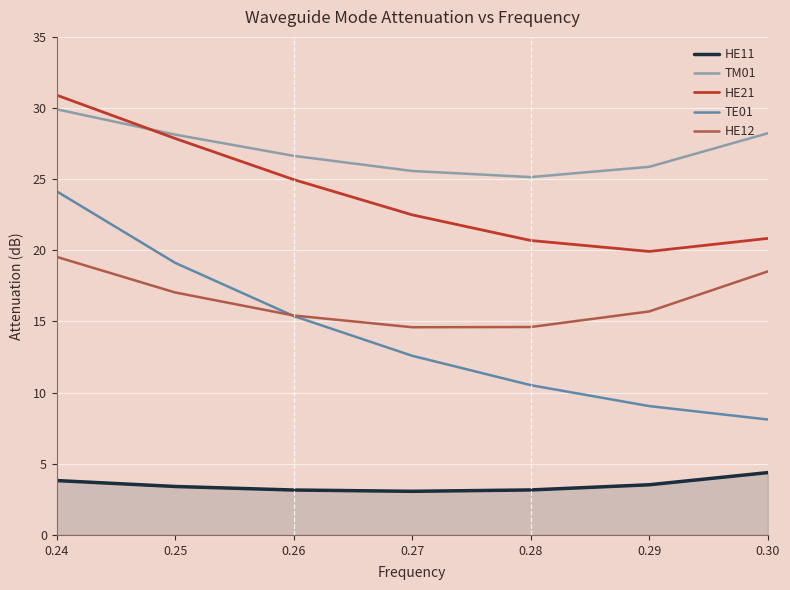

Which series has the widest spread of values?

TE01